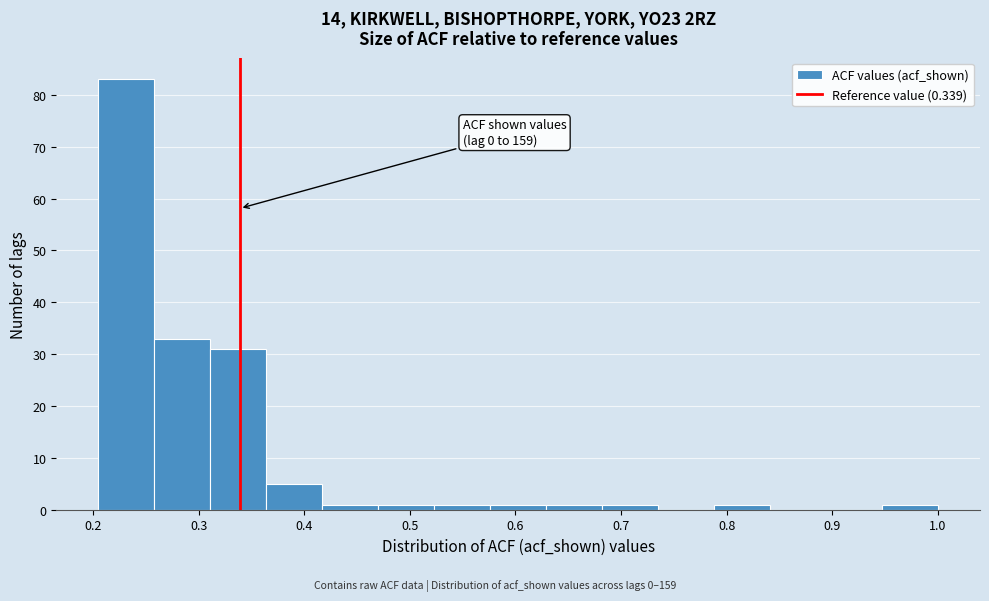

Over which range of the x-axis is the bar tallest?

0.205 to 0.258